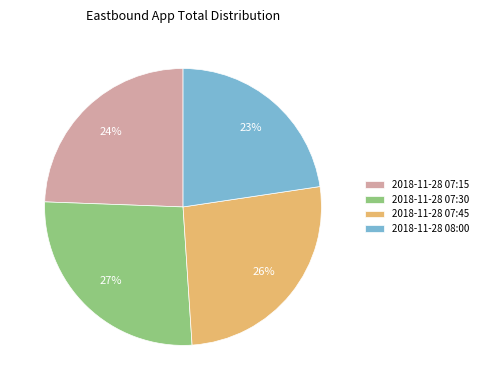

Which category has the smallest portion of the pie?

2018-11-28 08:00